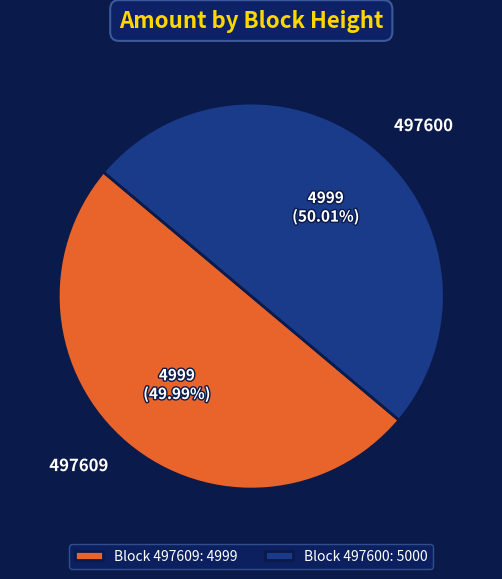

Is the sum of 497609 and 497600 greater than half?

Yes